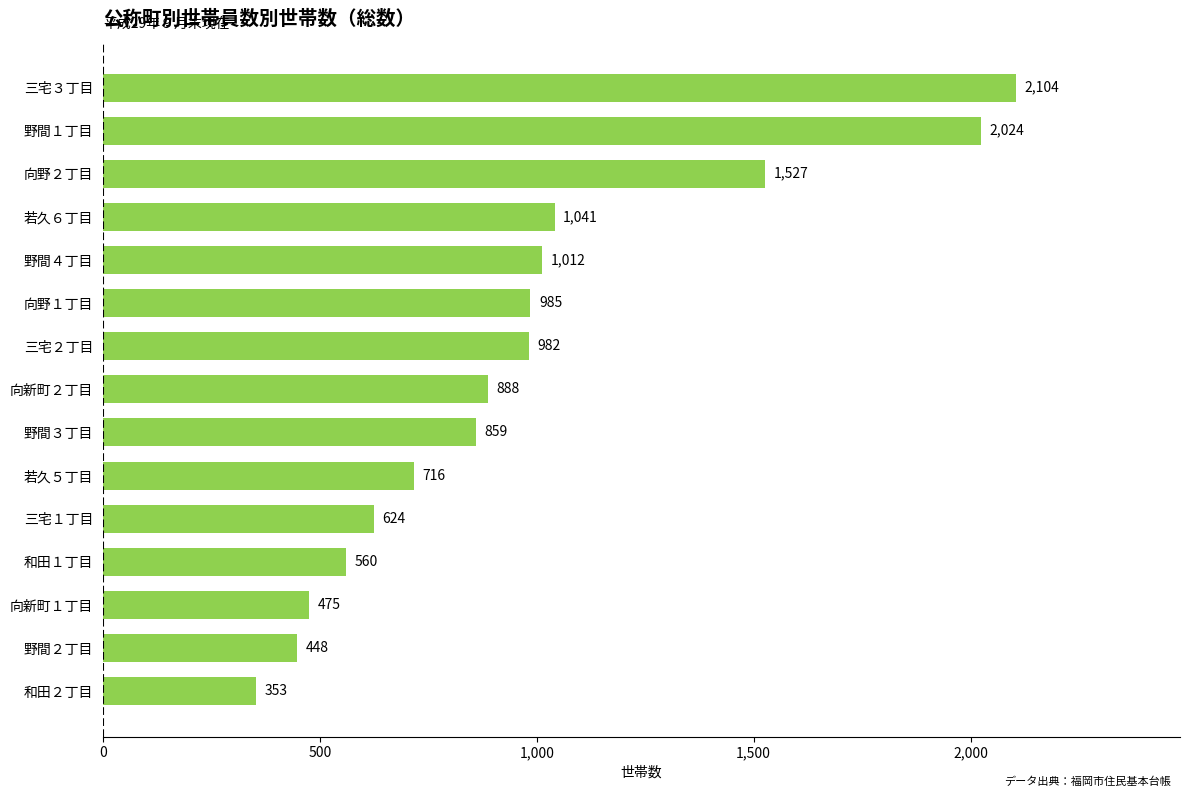

Reading top to bottom, list all the values displayed in this chart.

2104	2024	1527	1041	1012	985	982	888	859	716	624	560	475	448	353